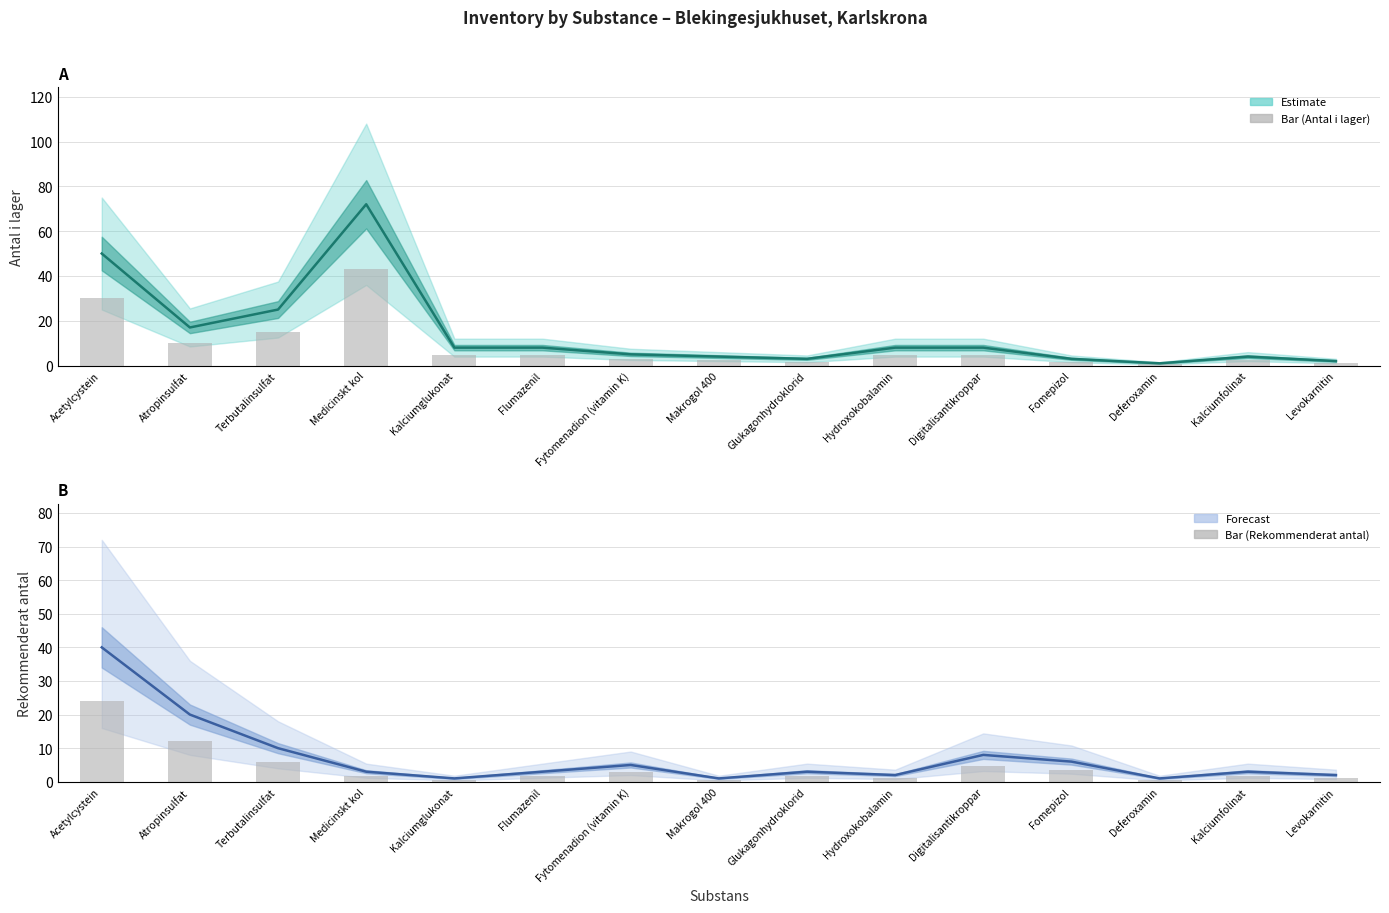

The value of Antal i lager (bar) at Flumazenil is 7.7. True or false?

False